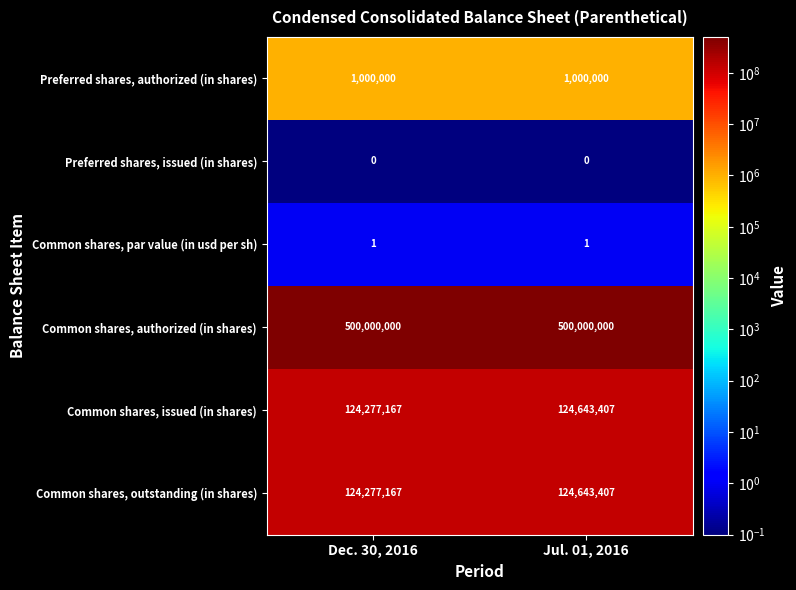

Which series has the largest total across all categories?

Common shares, authorized (in shares)